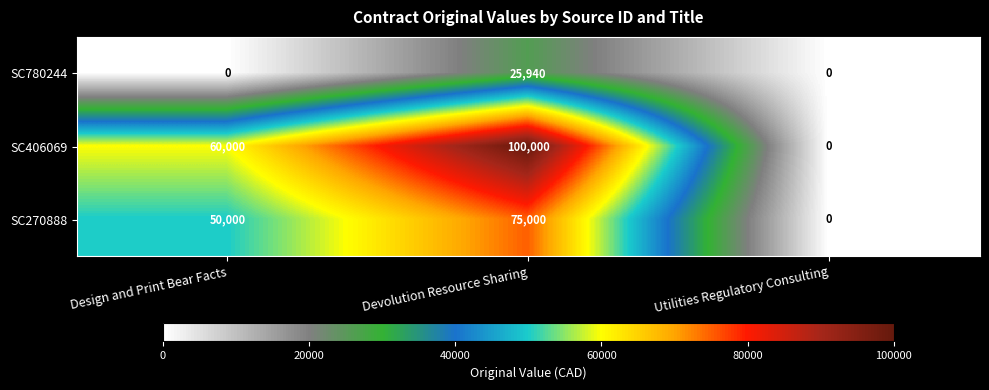

What is the difference between the highest and lowest values at Design and Print Bear Facts?

60000